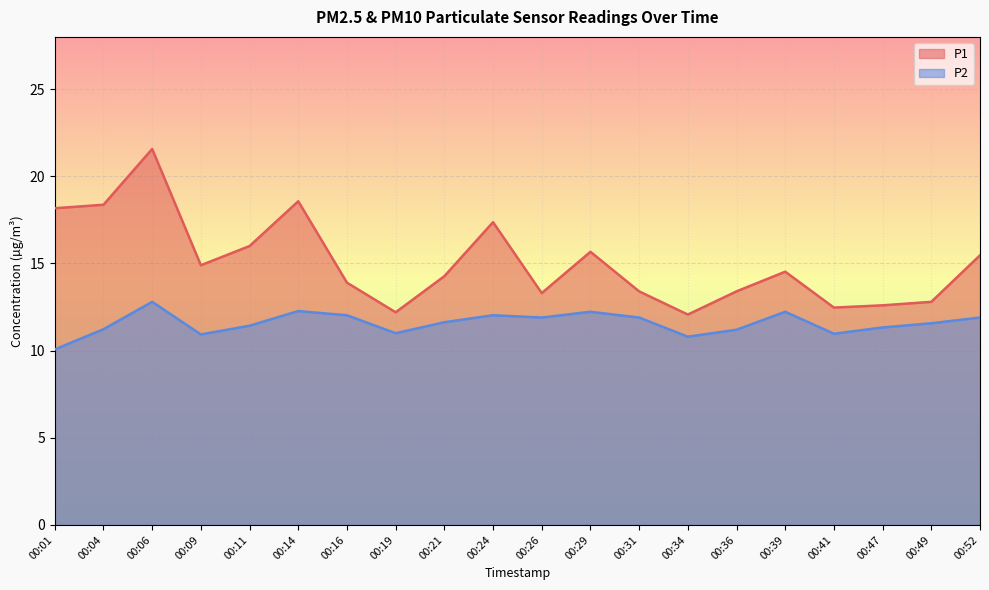

What is the total value across all series at 00:01?

28.2